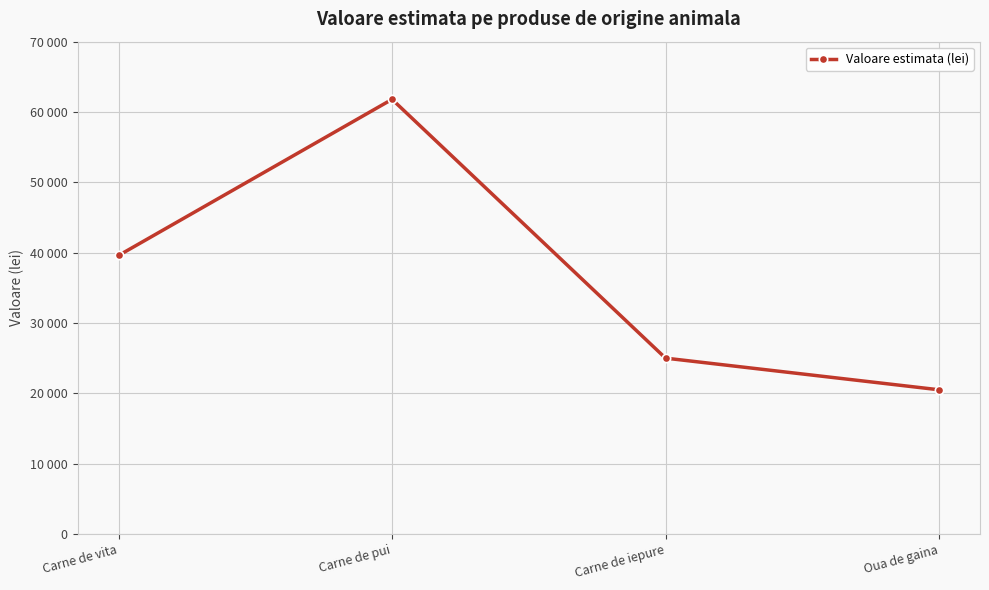

The chart shows a value of 39600 at Carne de vita. True or false?

True